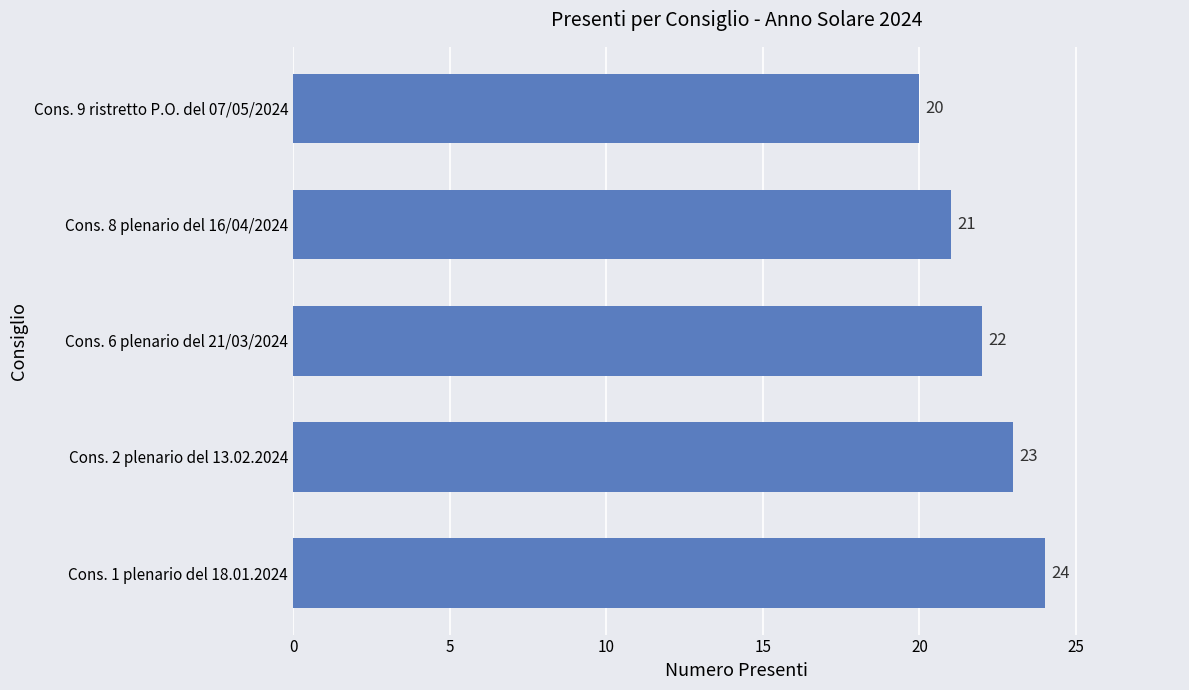

Reading bottom to top, what are all the values shown in this chart?

24	23	22	21	20